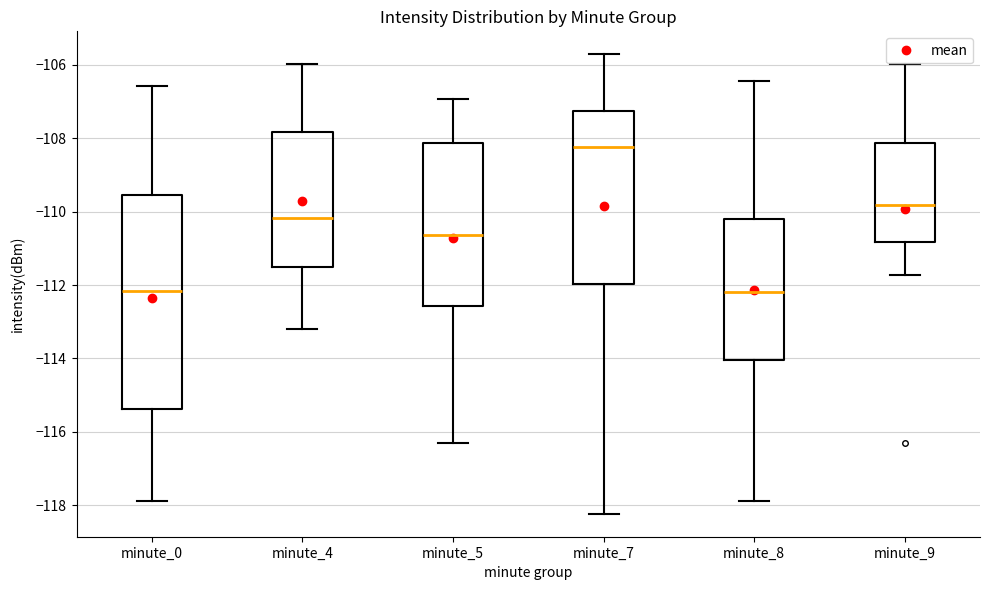

Reading left to right, read every box against the y-axis: the position of its median line, the range the box covers, and the ends of its whiskers. The values are not printed on the chart, so give them approximately, as read against the axis.

minute_0: median -112.2, box -115.4 to -109.6, whiskers -117.8 to -106.6
minute_4: median -110.2, box -111.6 to -107.8, whiskers -113.2 to -106.0
minute_5: median -110.6, box -112.6 to -108.2, whiskers -116.4 to -107.0
minute_7: median -108.2, box -112.0 to -107.2, whiskers -118.2 to -105.8
minute_8: median -112.2, box -114.0 to -110.2, whiskers -117.8 to -106.4
minute_9: median -109.8, box -110.8 to -108.2, whiskers -111.8 to -106.0